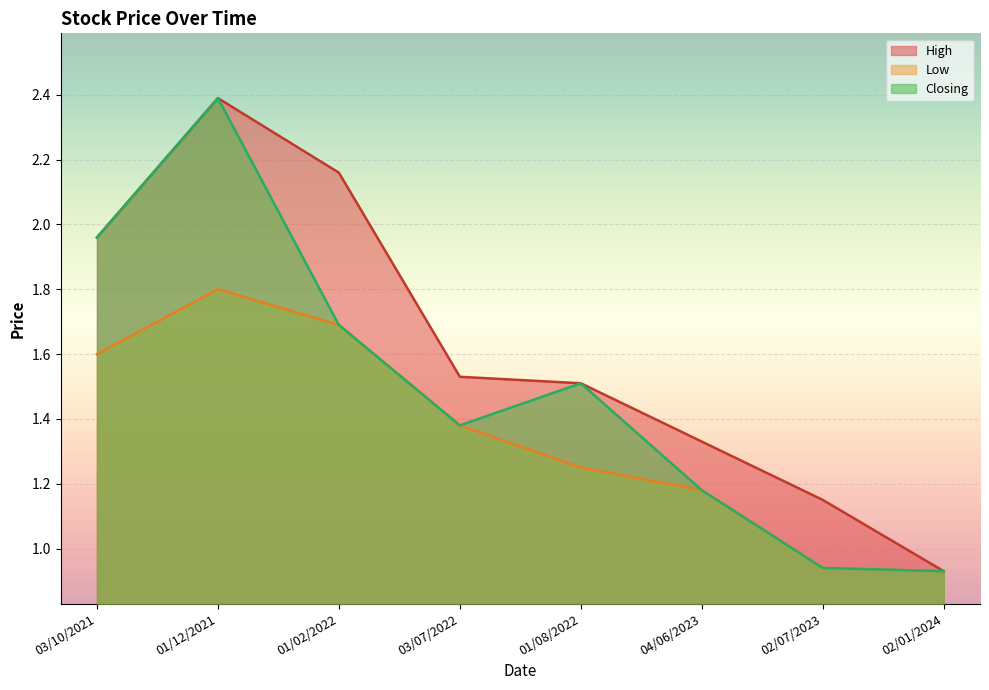

Reading left to right, list all the values displayed in this chart.

High: 03/10/2021=2.0	01/12/2021=2.4	01/02/2022=2.2	03/07/2022=1.5	01/08/2022=1.5	04/06/2023=1.3	02/07/2023=1.1	02/01/2024=0.9
Low: 03/10/2021=1.6	01/12/2021=1.8	01/02/2022=1.7	03/07/2022=1.4	01/08/2022=1.2	04/06/2023=1.2	02/07/2023=0.9	02/01/2024=0.9
Closing: 03/10/2021=2.0	01/12/2021=2.4	01/02/2022=1.7	03/07/2022=1.4	01/08/2022=1.5	04/06/2023=1.2	02/07/2023=0.9	02/01/2024=0.9